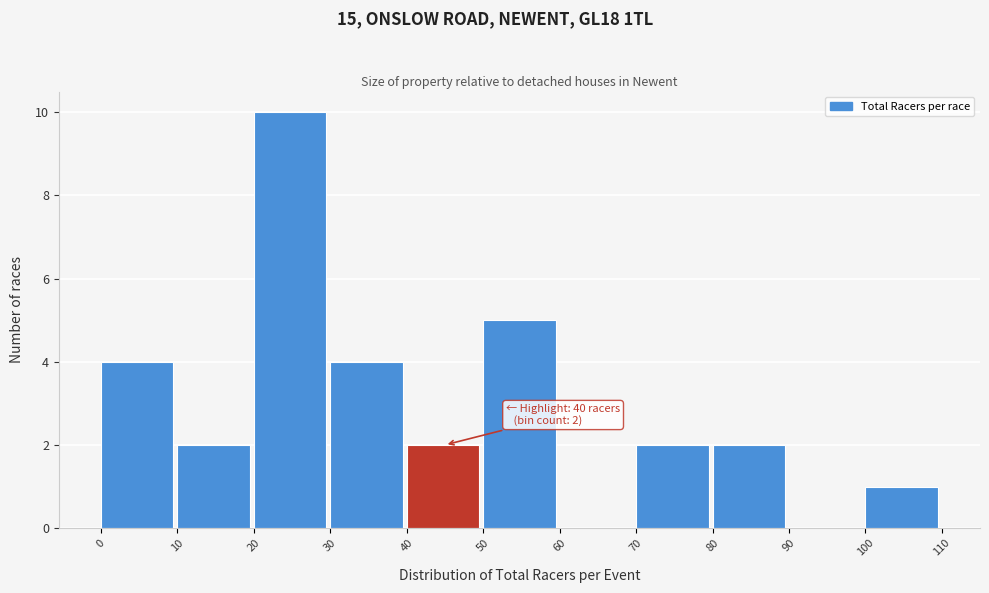

Which range on the x-axis has the tallest bar?

20 to 30